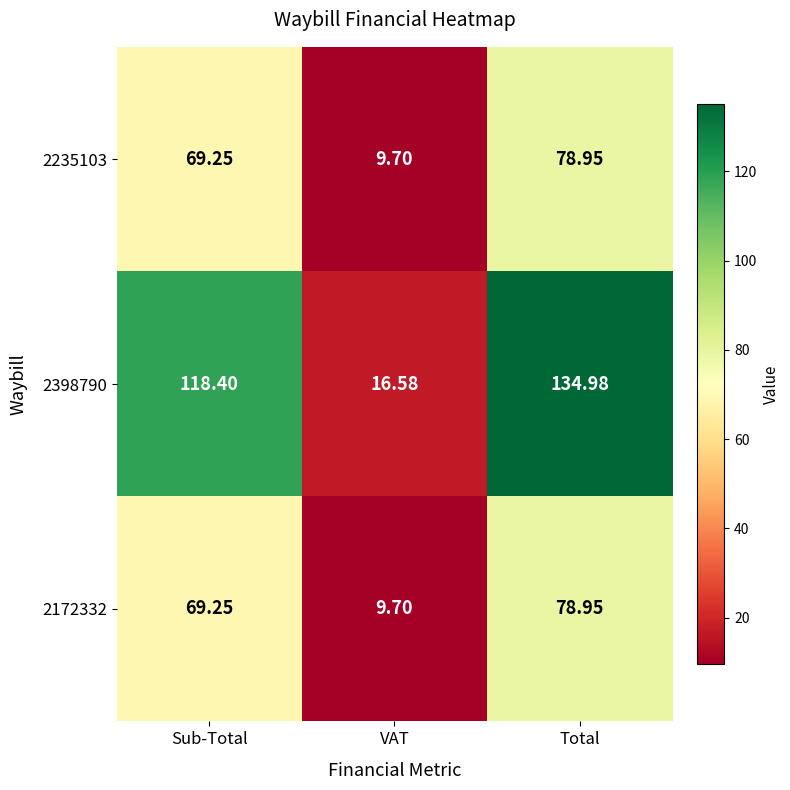

At which label does 2398790 first exceed 118?

Sub-Total